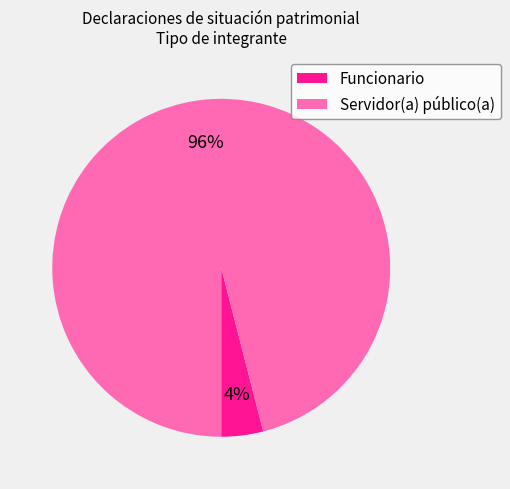

To the nearest percent, what portion does Funcionario represent?

4%